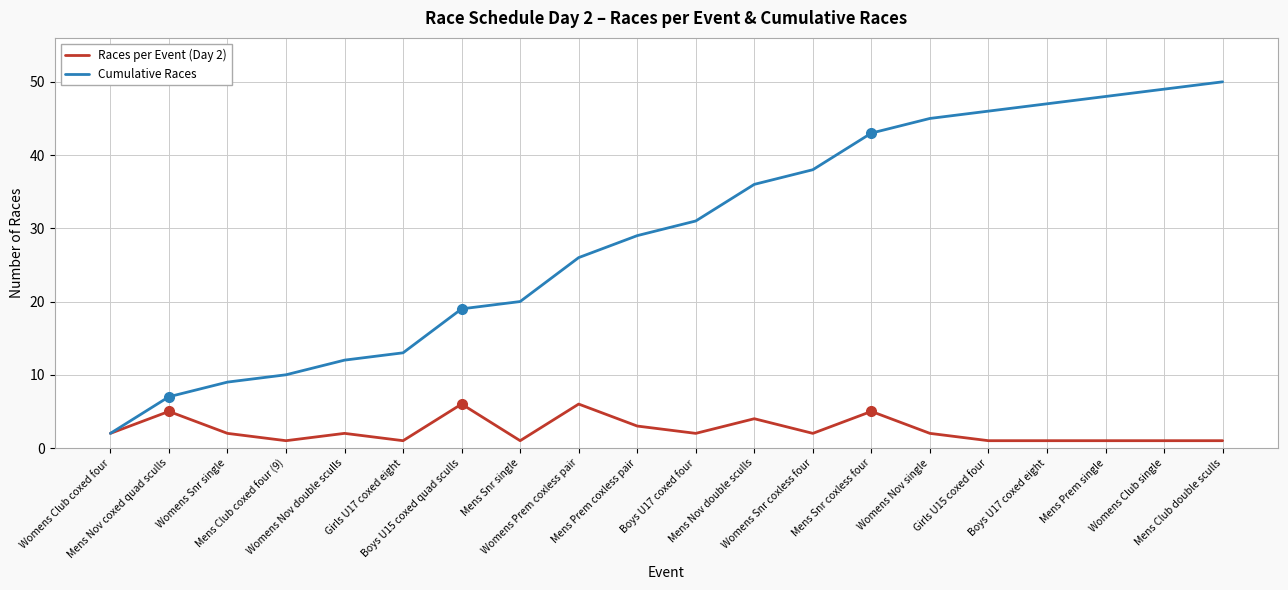

Which series has the largest total across all categories?

Cumulative Races